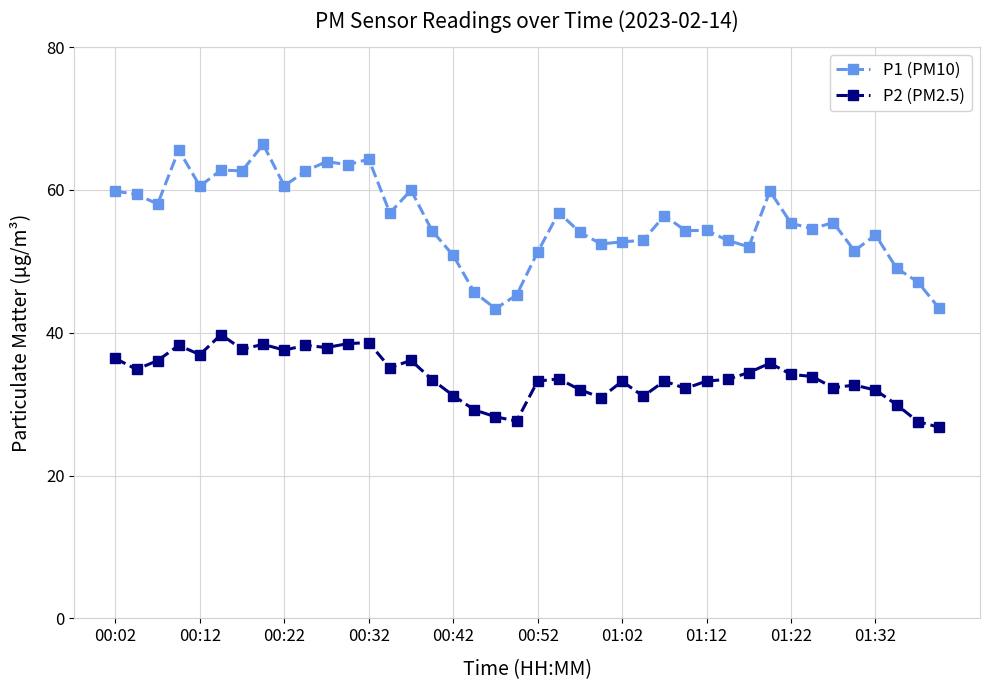

True or false: P2 (PM2.5) and P1 (PM10) cross at least once.

False